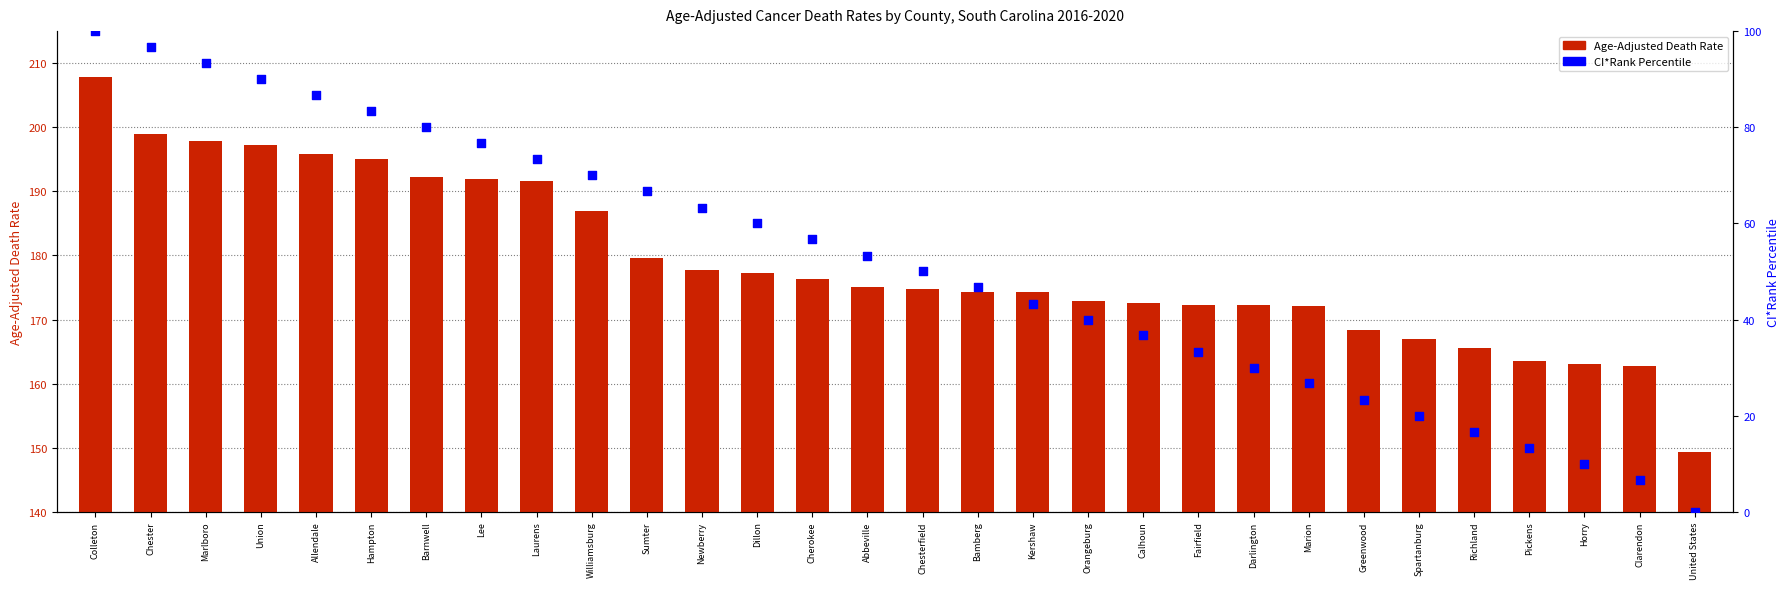

What are all the series names shown in the legend?

Age-Adjusted Death Rate, CI*Rank Percentile